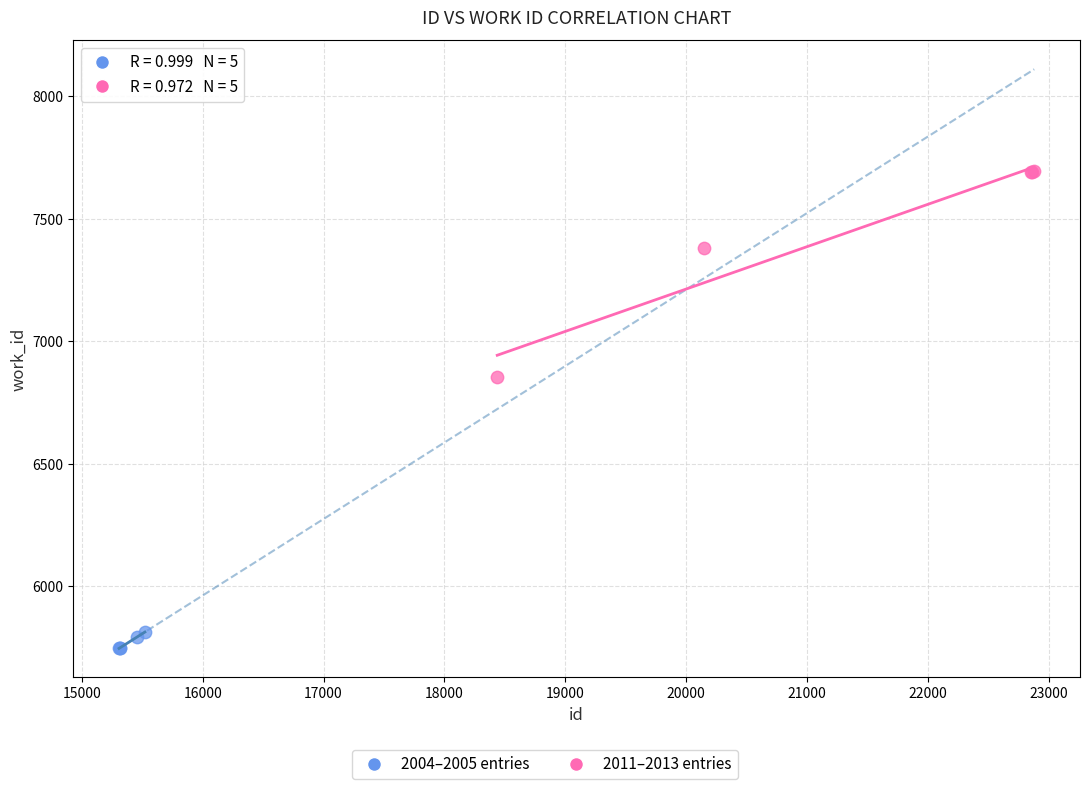

Which series contains the lowest Y value?

2004–2005 entries